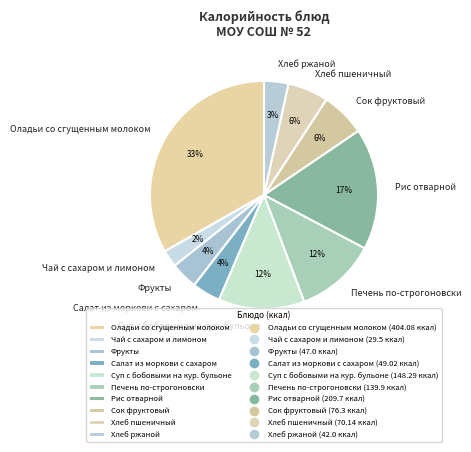

To the nearest percent, what is the difference between the largest and smallest slice percentages?

31%